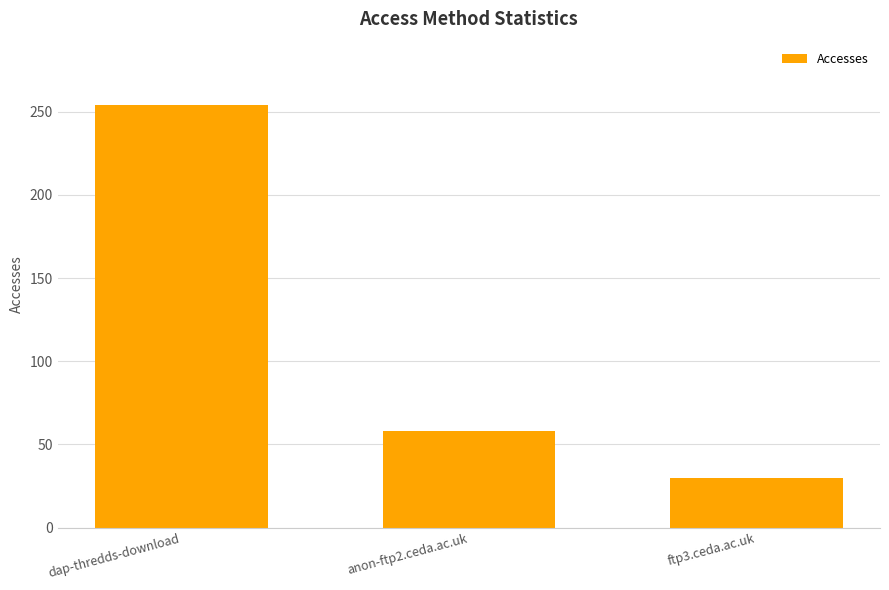

Is it true that the value at ftp3.ceda.ac.uk is 30?

True